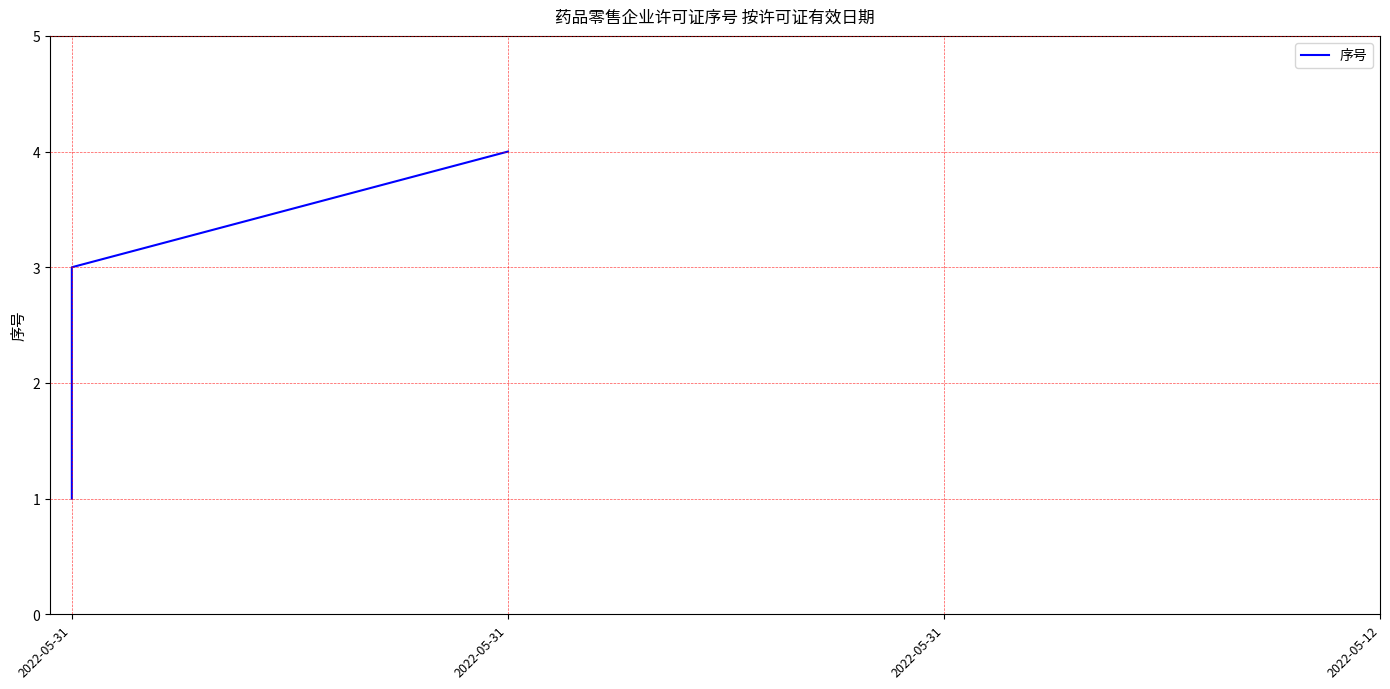

How many values are below 3?

2